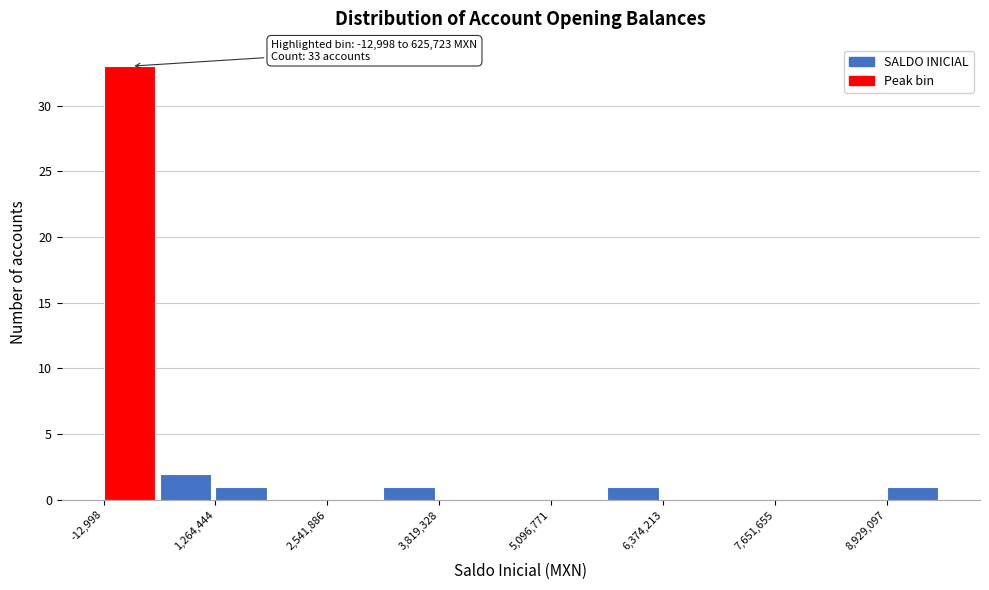

Read against the x-axis, roughly where is the centre of the tallest bar?

200000